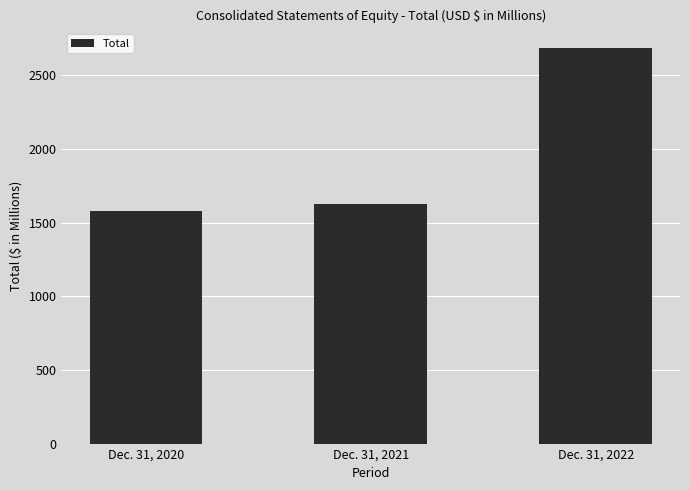

Reading left to right, extract all data points from this chart.

Dec. 31, 2020=1579.3	Dec. 31, 2021=1625.2	Dec. 31, 2022=2684.3